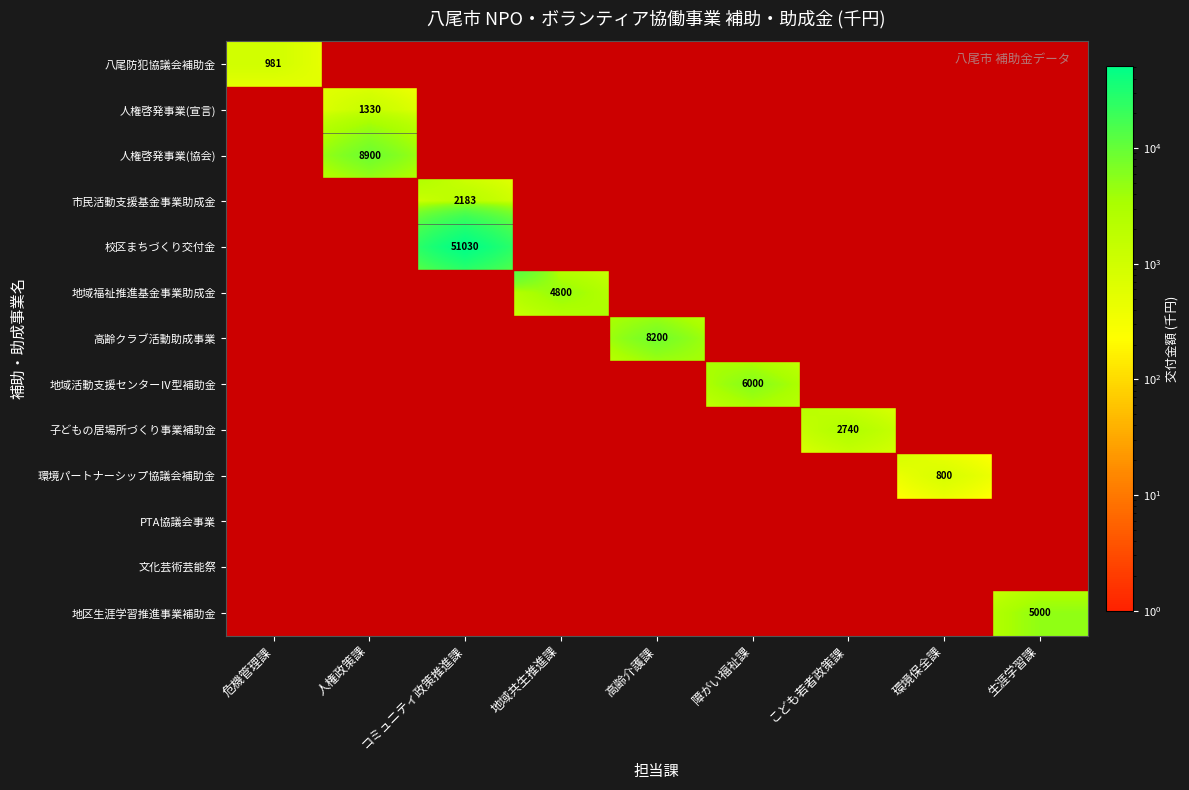

Is it true that 地域活動支援センターⅣ型補助金 equals 6000 at 障がい福祉課?

True